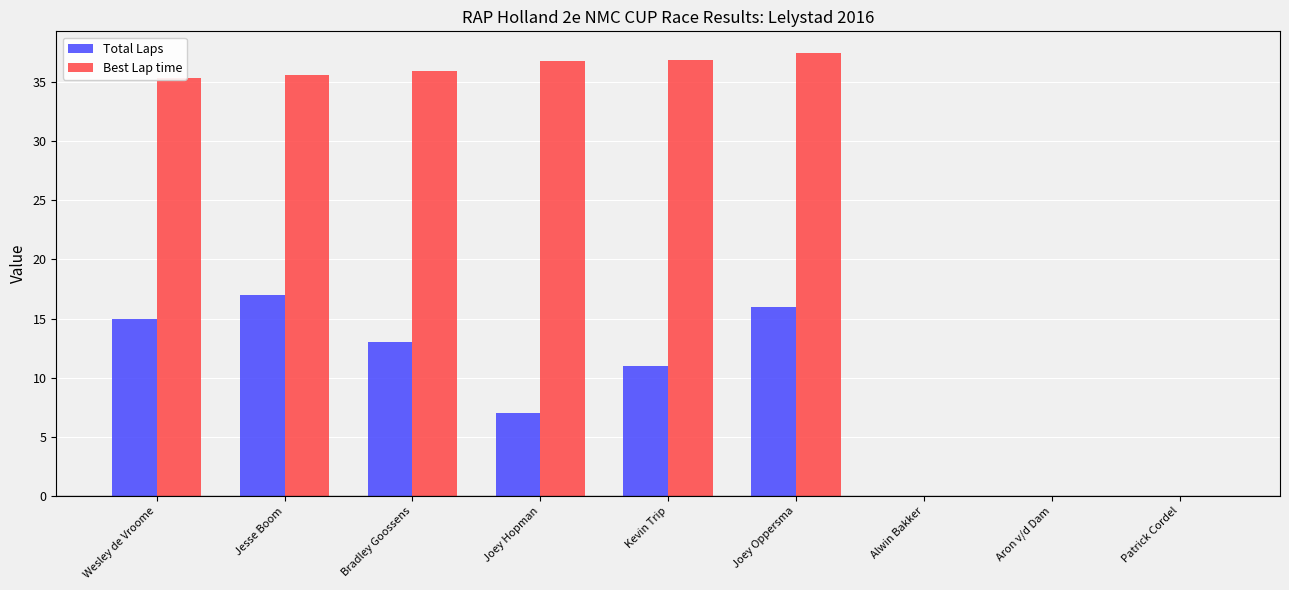

Between Joey Hopman and Aron v/d Dam, which series saw the biggest shift?

Best Lap time